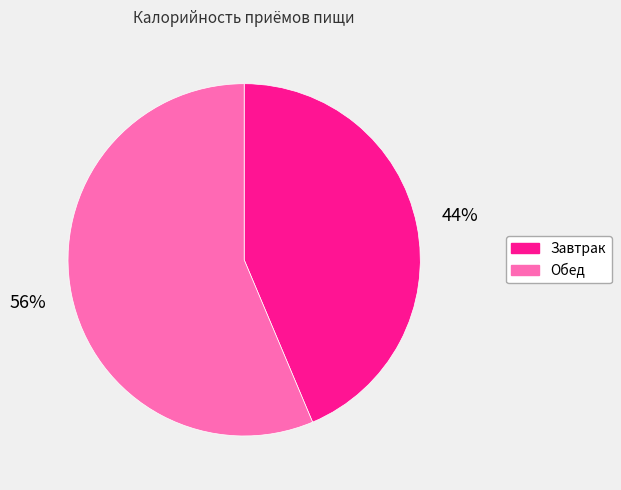

To the nearest percent, what is the average slice percentage?

50%